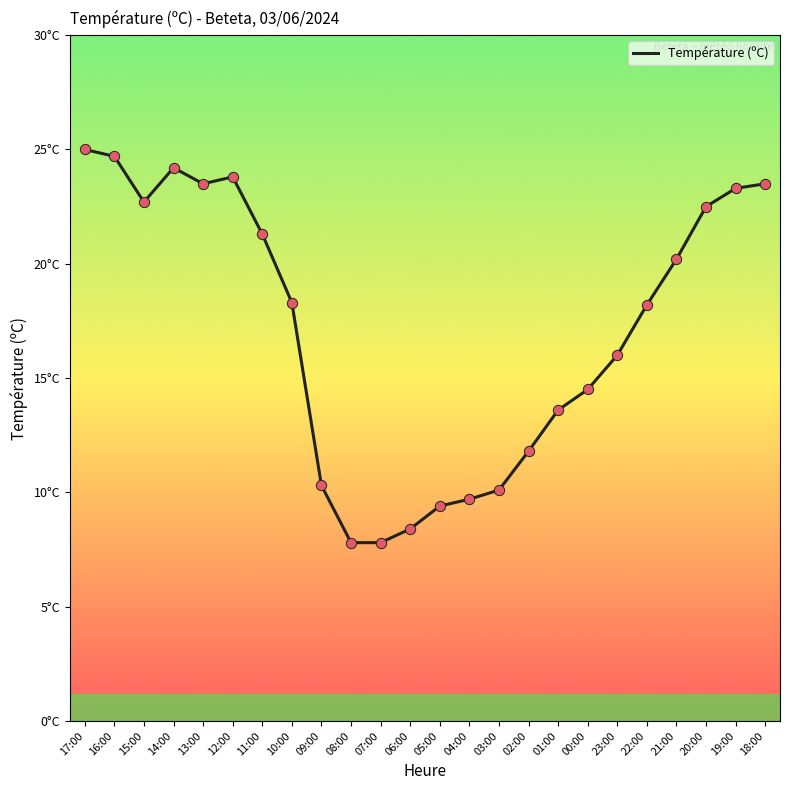

Approximately how many times larger is the value at 13:00 compared to 20:00?

1.0